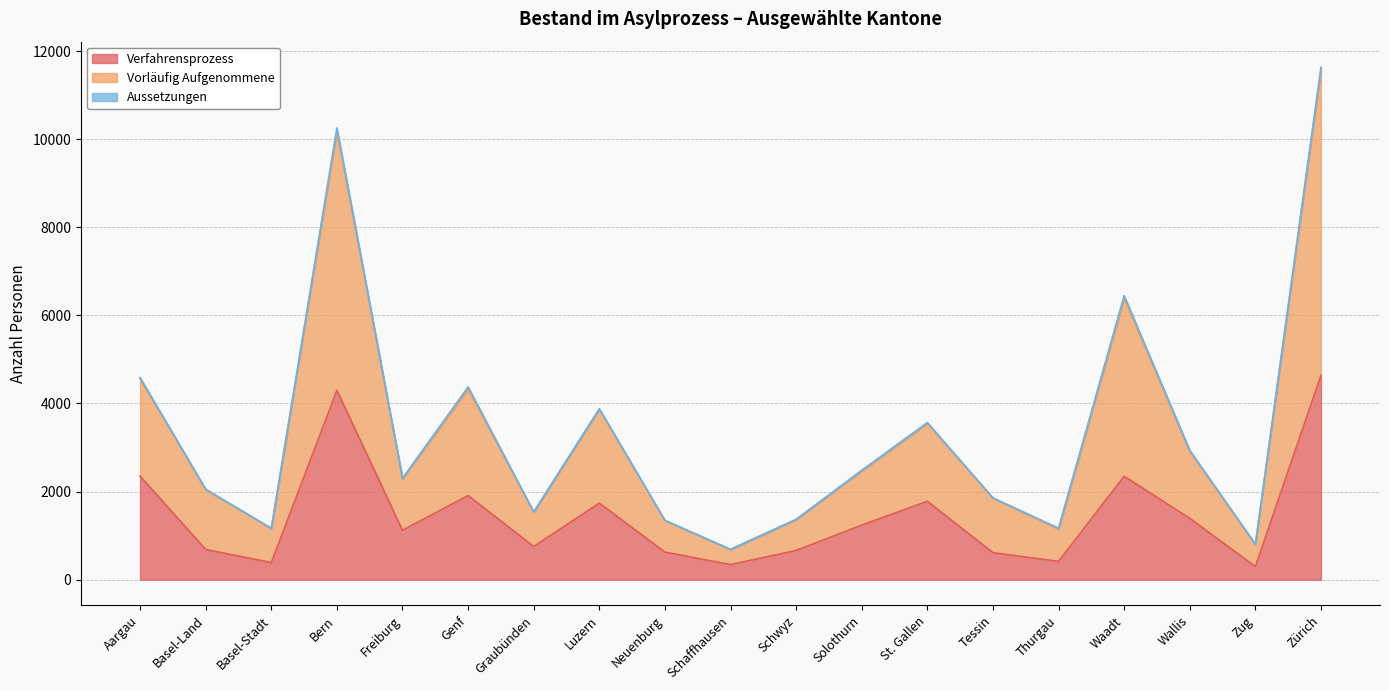

At which category is the sum across all series the highest?

Zürich